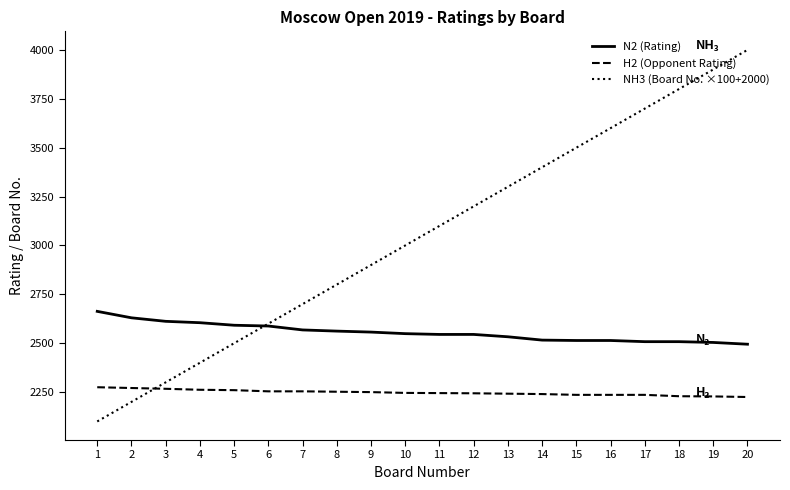

What is the difference between the highest and lowest values at 19?

1672